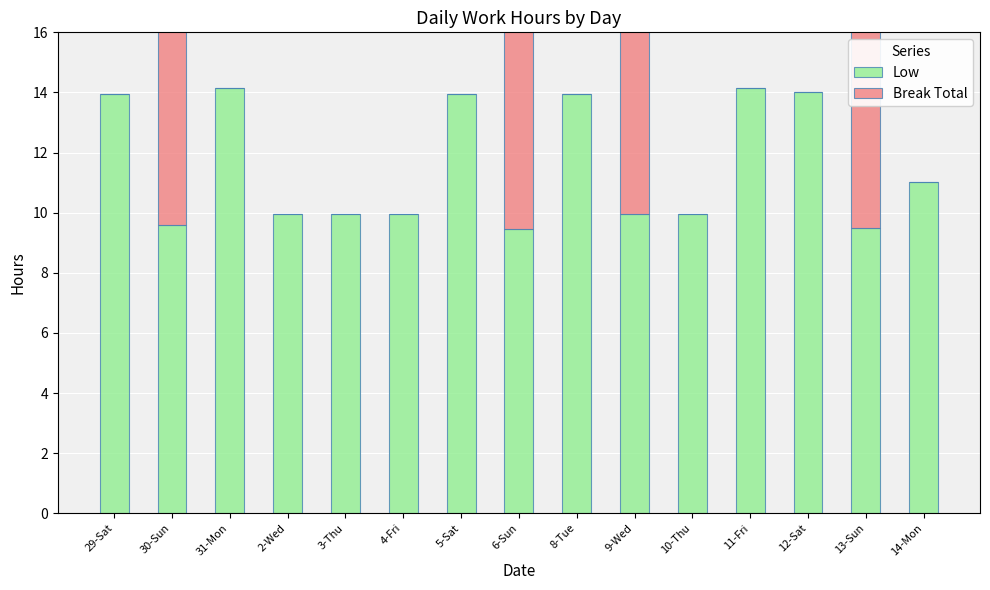

What is the greatest value displayed?

14.2